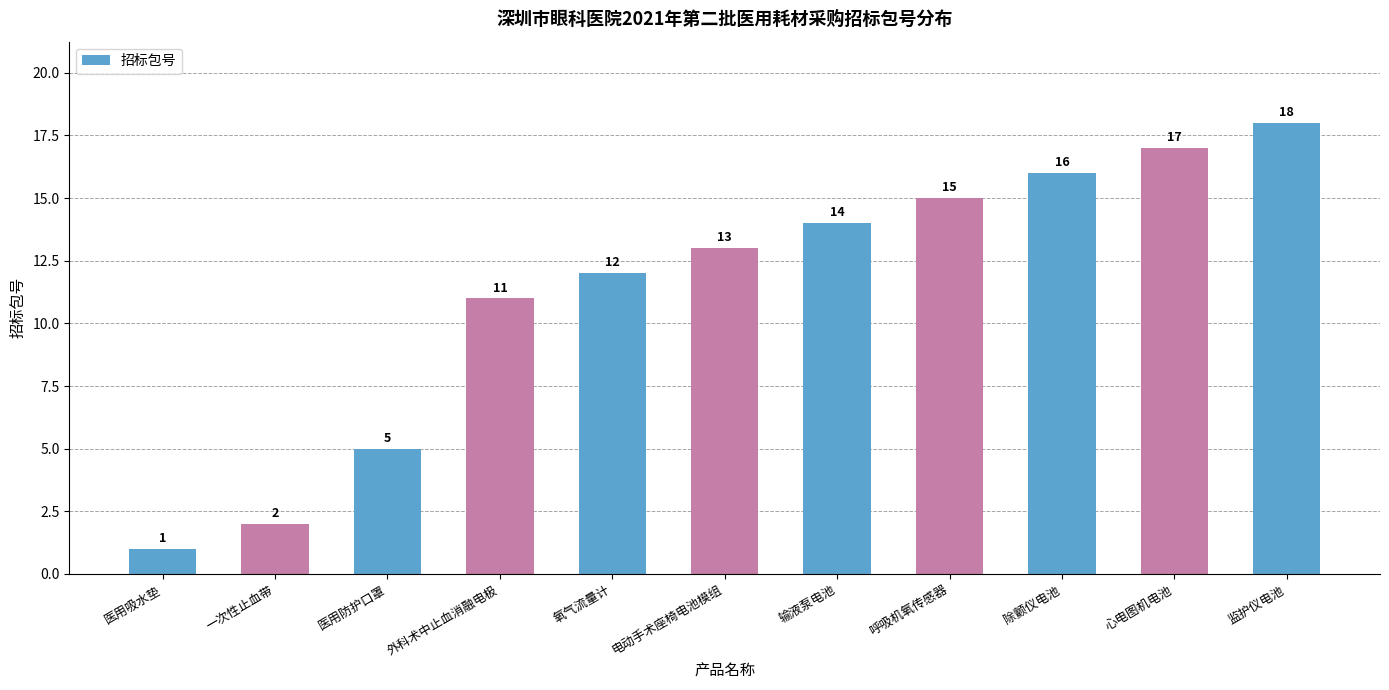

Where is the data nearest to the value 9?

外科术中止血消融电极